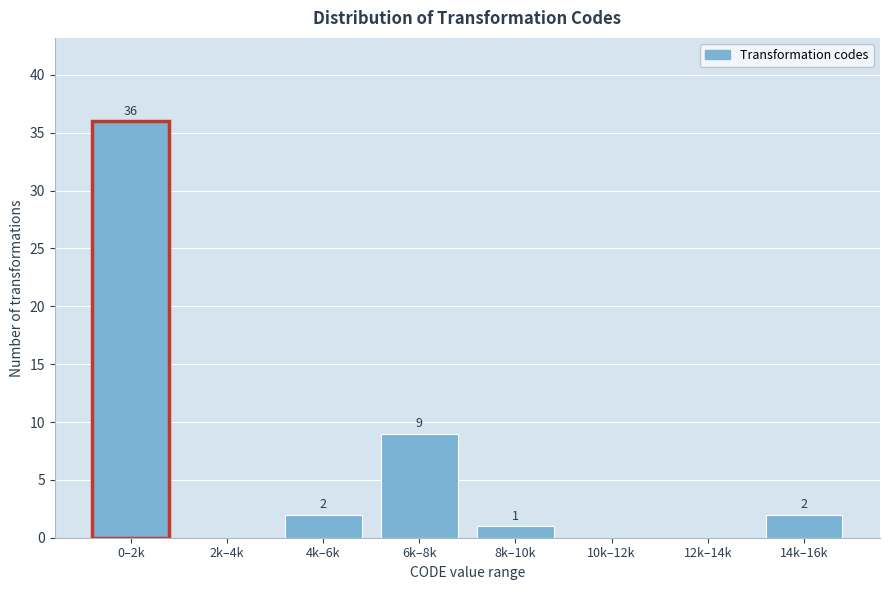

Reading left to right, list all the values displayed in this chart.

0–2k=36	2k–4k=0	4k–6k=2	6k–8k=9	8k–10k=1	10k–12k=0	12k–14k=0	14k–16k=2